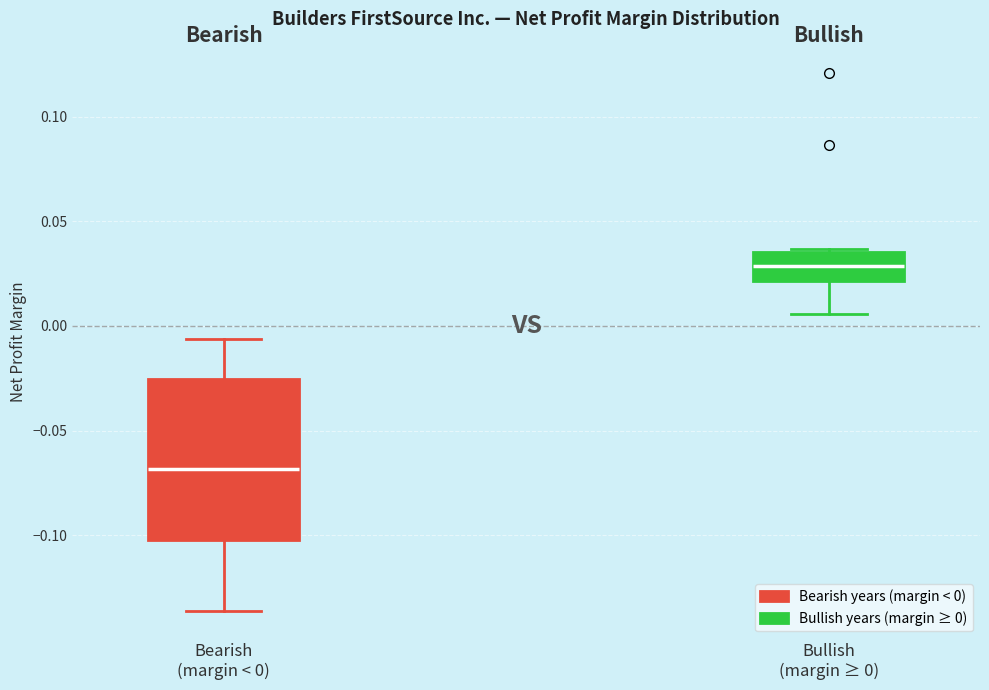

Reading left to right, read every box against the y-axis: the position of its median line, the range the box covers, and the ends of its whiskers. The values are not printed on the chart, so give them approximately, as read against the axis.

Bearish (margin < 0): median -0.070, box -0.100 to -0.025, whiskers -0.135 to -0.005
Bullish (margin ≥ 0): median 0.030, box 0.020 to 0.035, whiskers 0.005 to 0.035